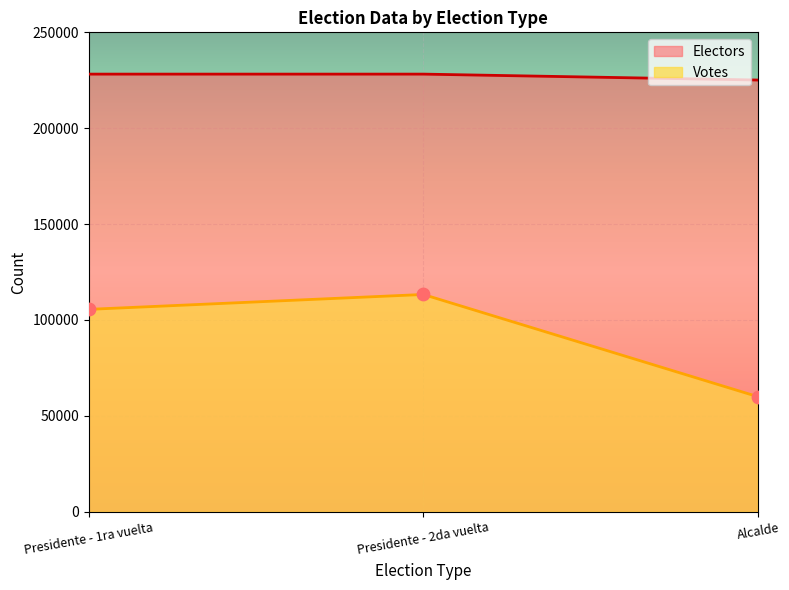

Which series contains the lowest Y value?

Votes